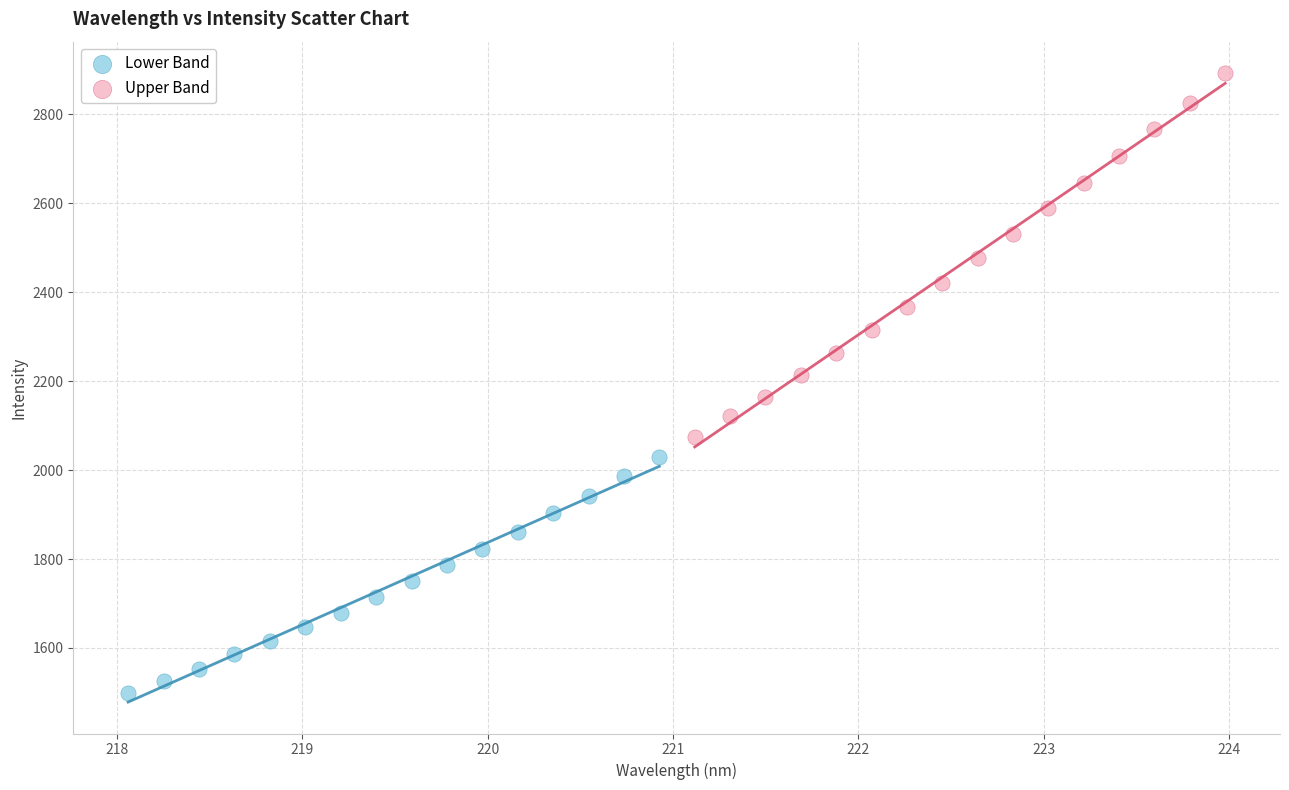

Which series contains the highest Y value?

Upper Band